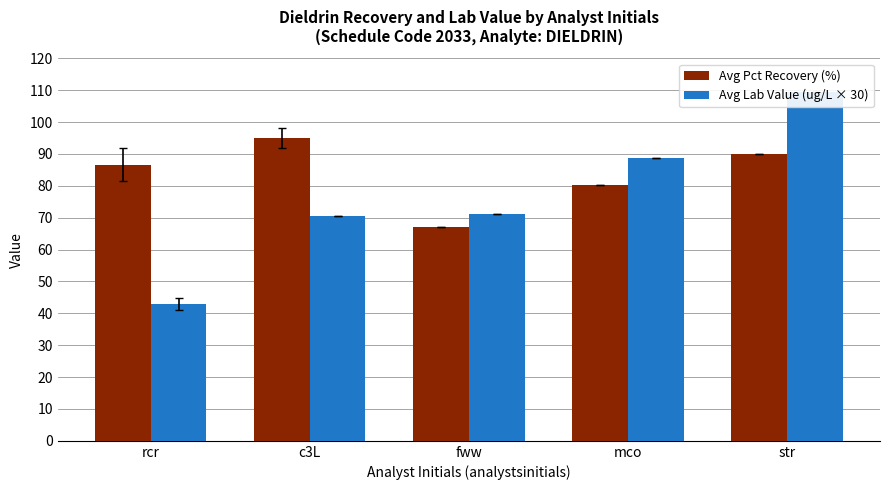

Is the value of Avg Pct Recovery (%) at fww greater than the value of Avg Lab Value (ug/L × 30) at str?

No